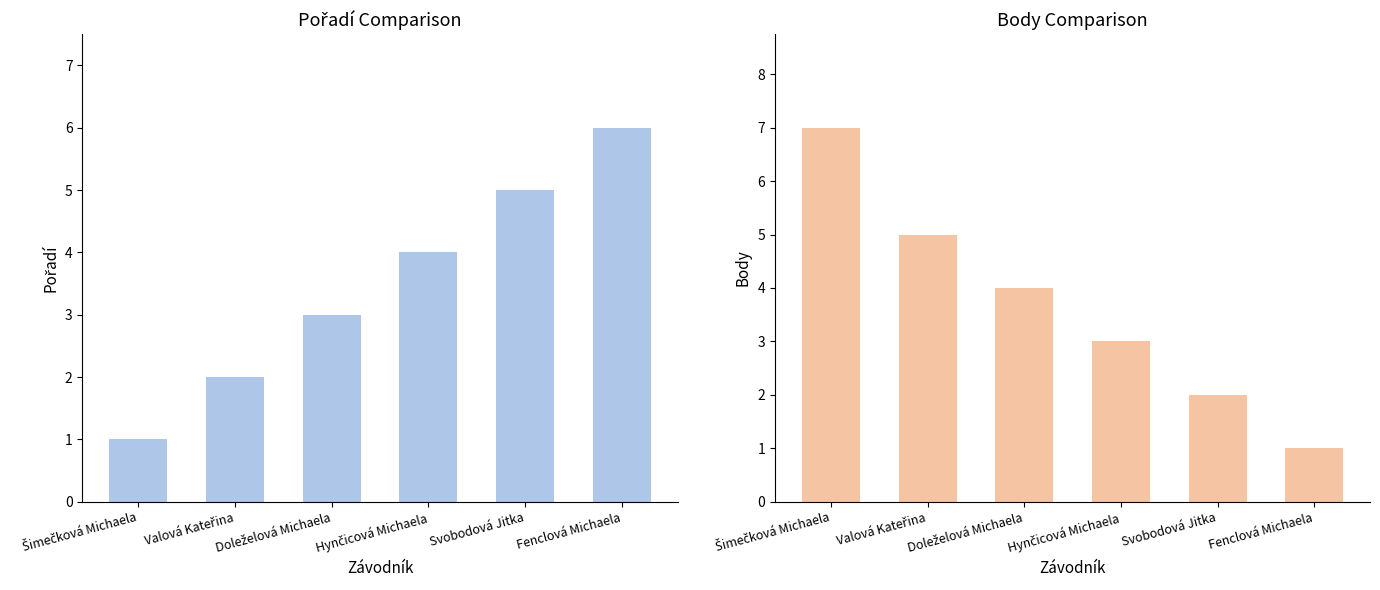

Where does the Body series first go above 4?

Šimečková Michaela